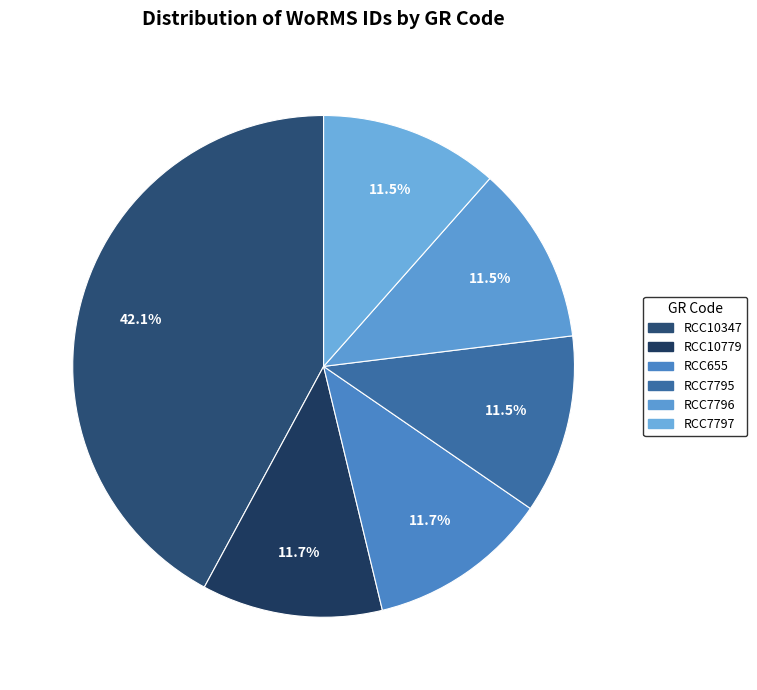

What percentage do RCC7796 and RCC655 together represent?

23.2%